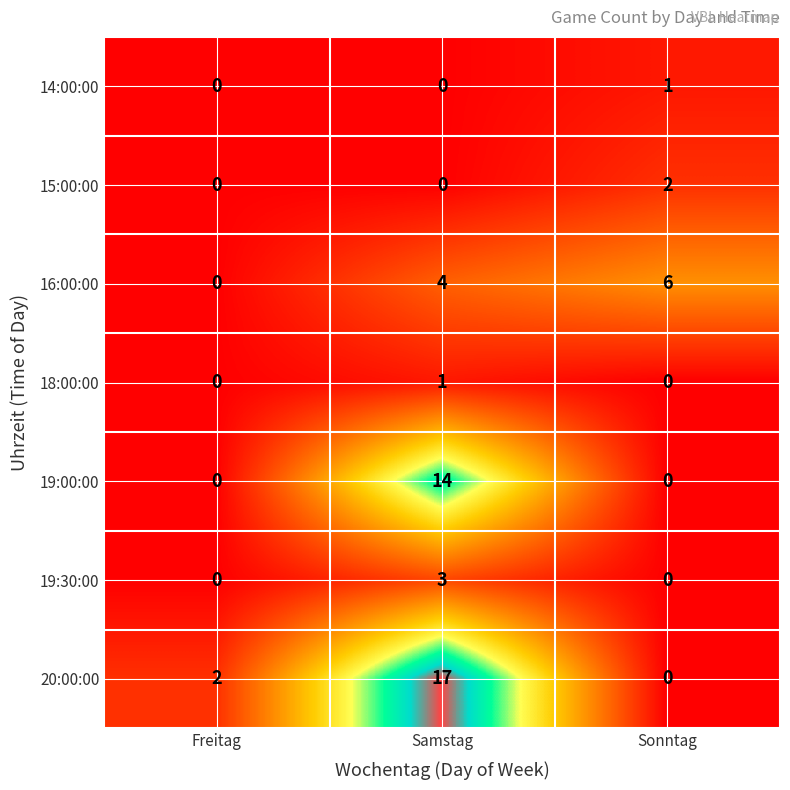

True or false: 19:30:00 has a value of -1 at Sonntag.

False